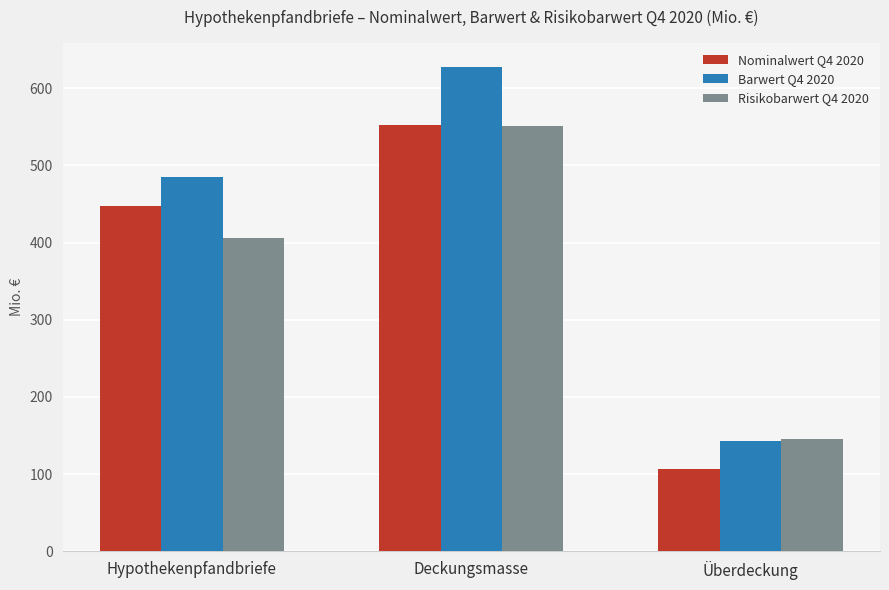

Which label corresponds to the smallest value in the chart?

Überdeckung